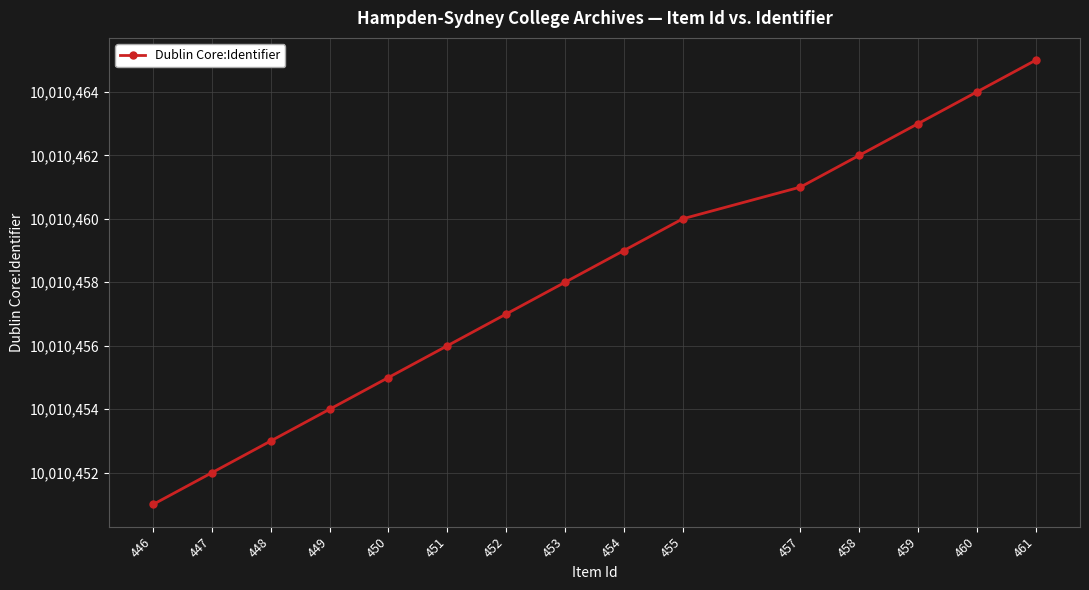

What is the difference between the maximum and minimum values?

14